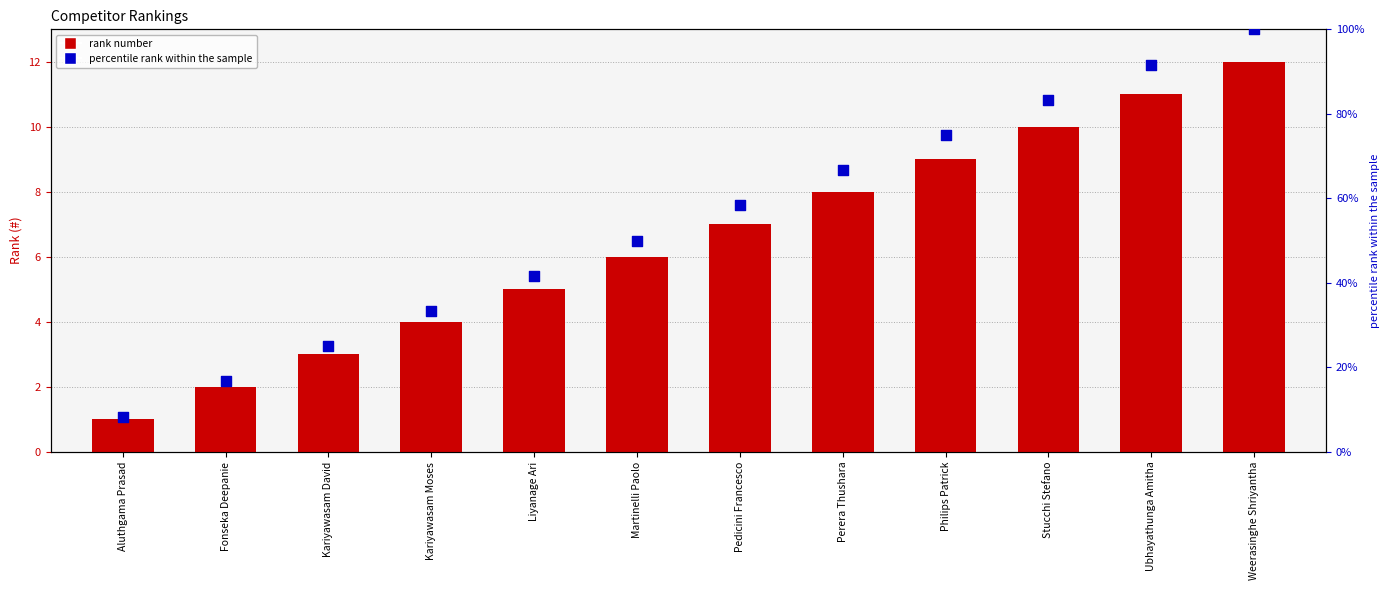

Which series contains the highest Y value?

percentile rank within the sample